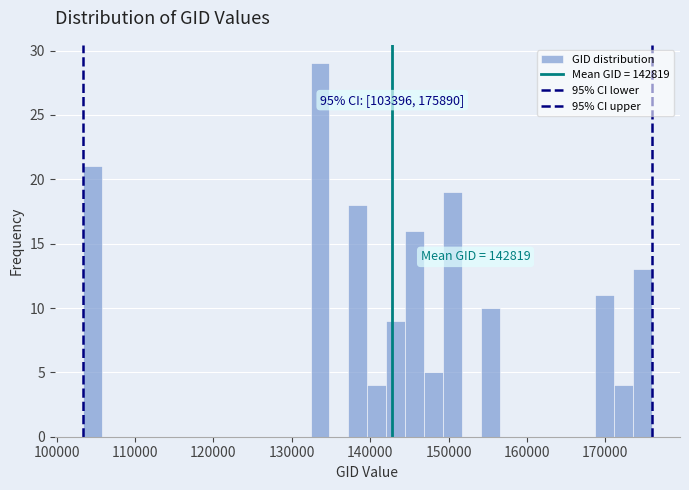

Read against the x-axis, roughly where is the centre of the tallest bar?

134000